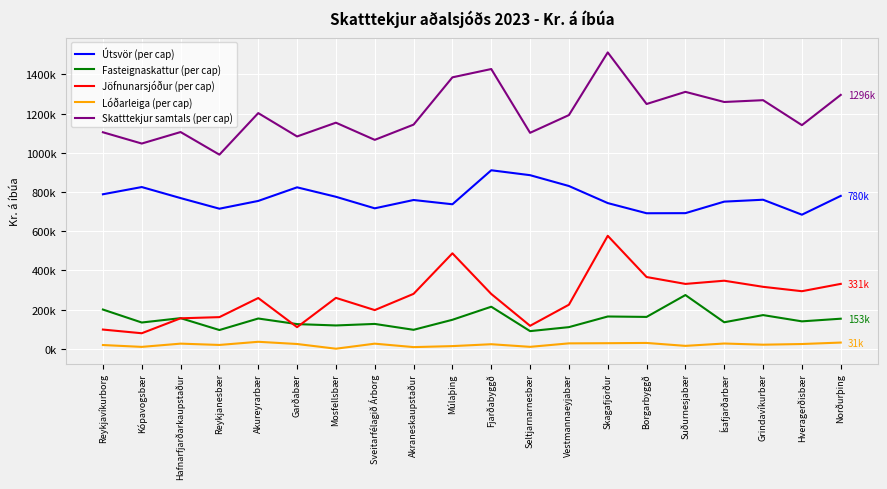

What are all the series names shown in the legend?

Útsvör (per cap), Fasteignaskattur (per cap), Jöfnunarsjóður (per cap), Lóðarleiga (per cap), Skatttekjur samtals (per cap)